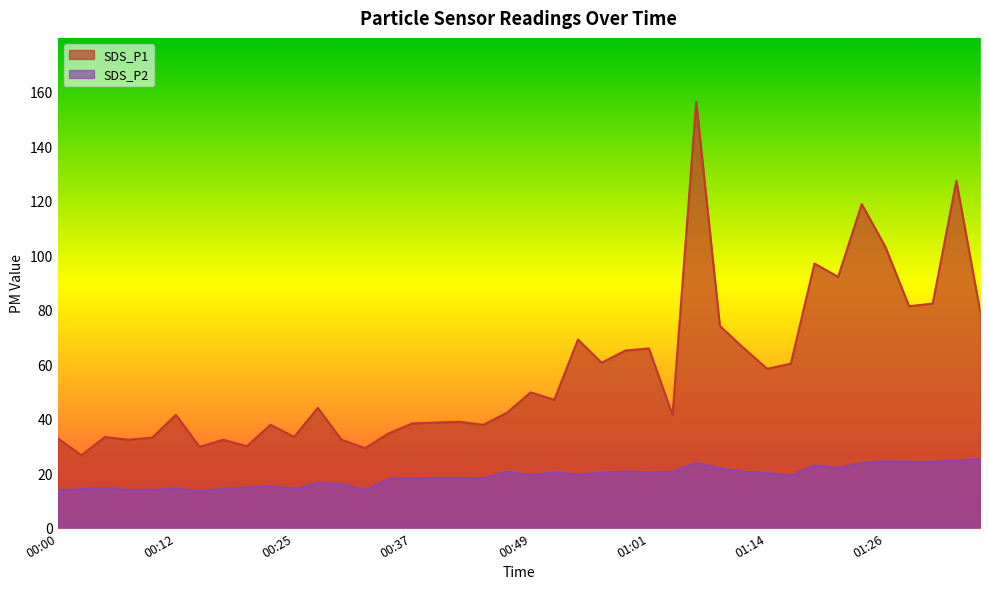

Rank the categories by SDS_P1 value from lowest to highest.

00:03, 00:32, 00:15, 00:20, 00:08, 00:17, 00:30, 00:00, 00:10, 00:05, 00:25, 00:35, 00:22, 00:44, 00:37, 00:39, 00:42, 01:04, 00:12, 00:47, 00:27, 00:52, 00:49, 01:14, 01:16, 00:57, 00:59, 01:01, 01:11, 00:54, 01:09, 01:36, 01:29, 01:31, 01:21, 01:19, 01:26, 01:24, 01:33, 01:06